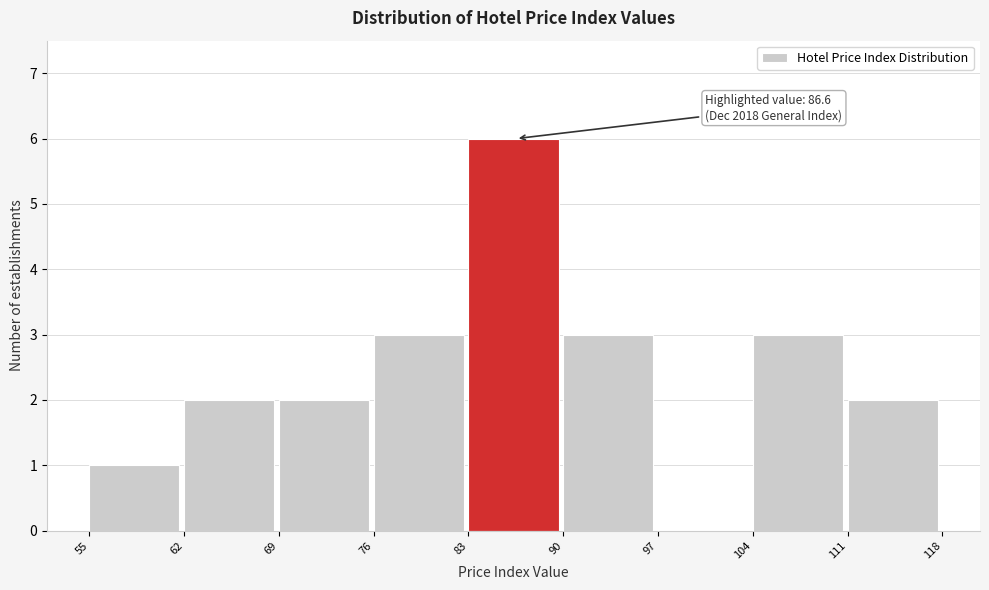

Which range on the x-axis has the tallest bar?

83 to 90